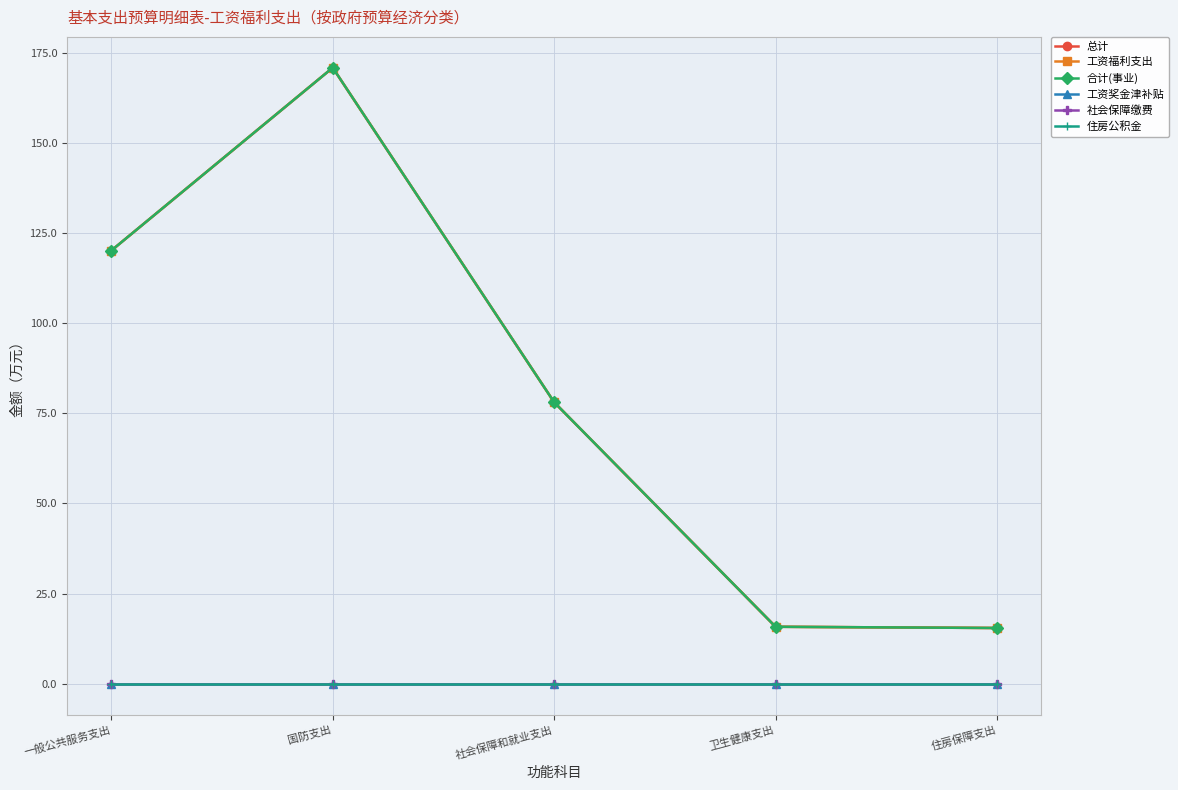

Is this an area chart (filled region under the line)?

No